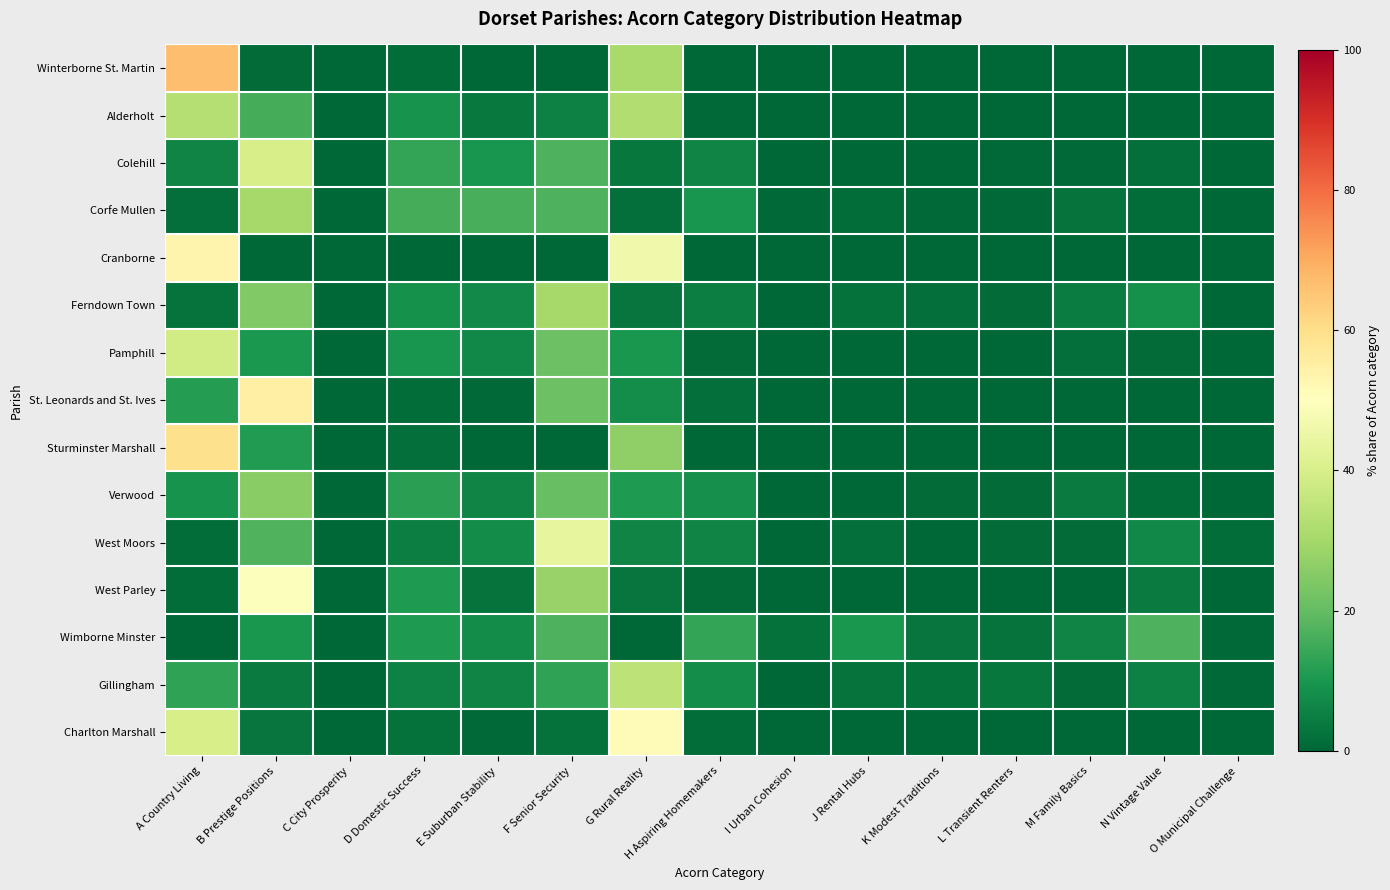

Which has a higher value, A Country Living or C City Prosperity?

A Country Living